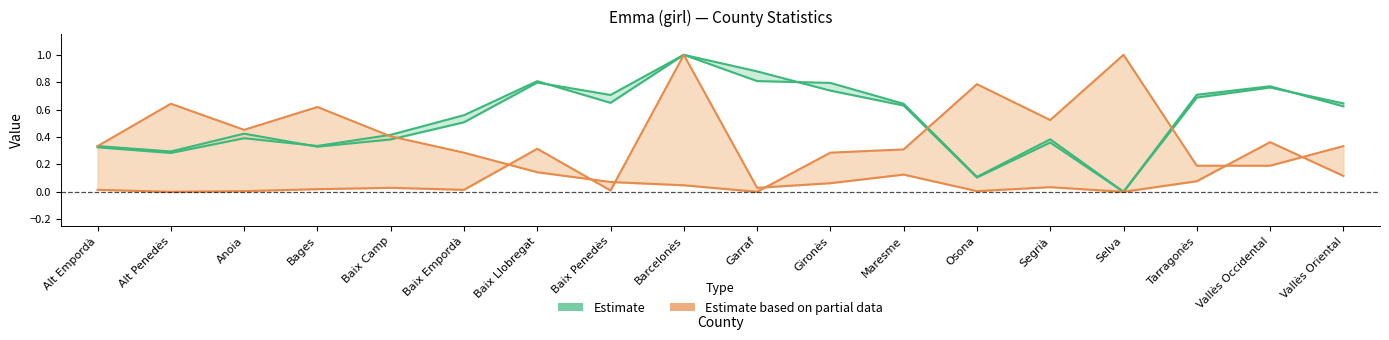

What is the difference between the second highest and minimum values in the out. Total / out. Girls (Estimate) series?

0.9